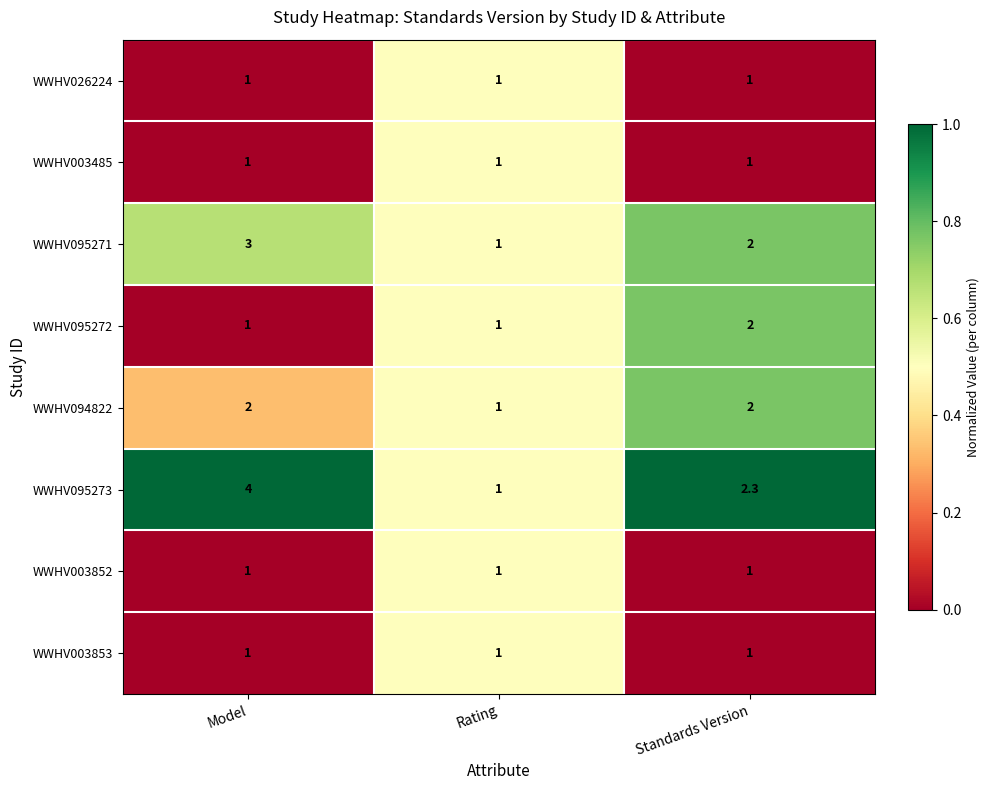

What is the sum of the WWHV003853 values at Model and Rating?

2.0